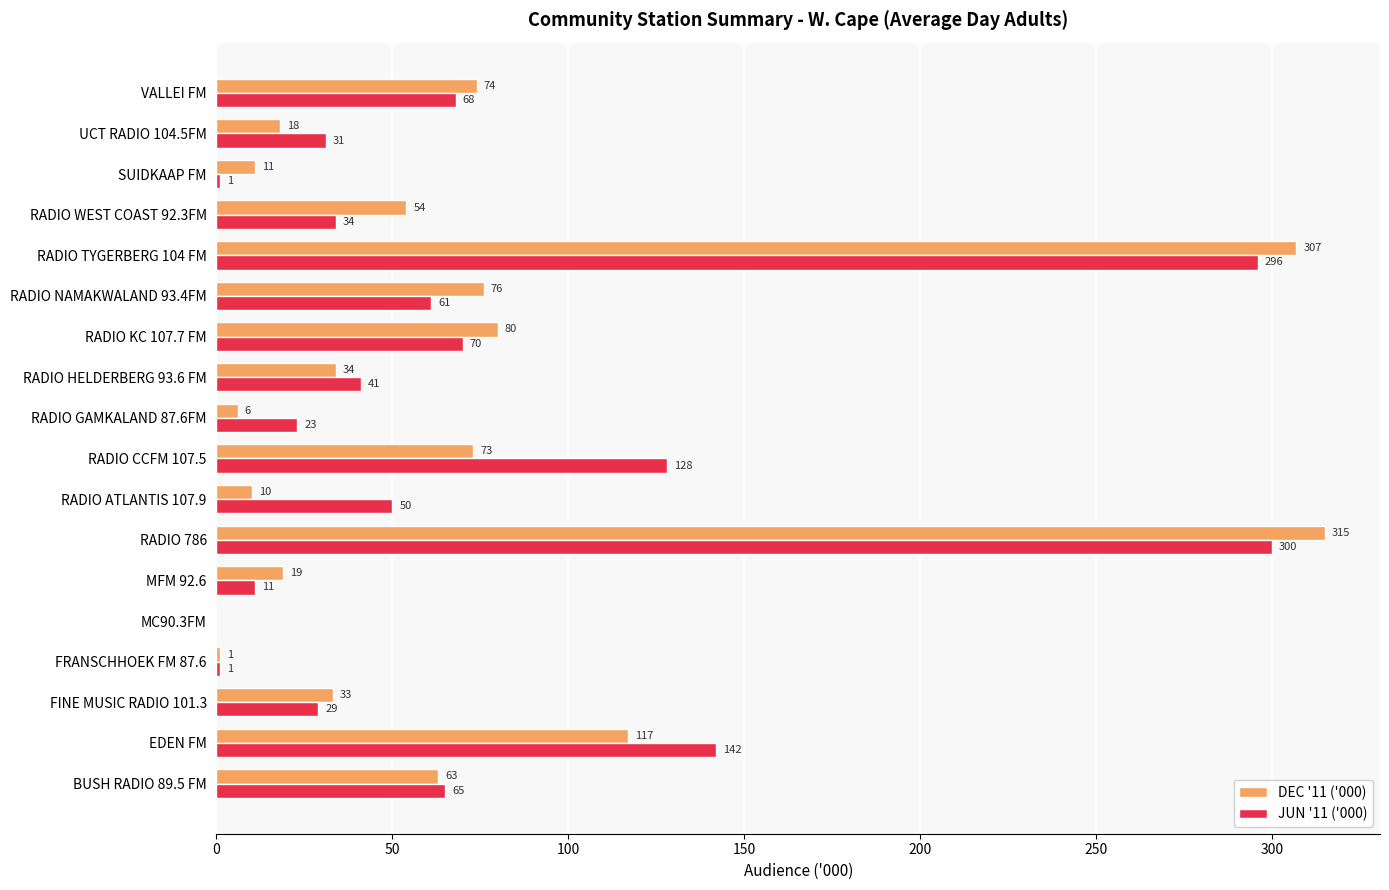

What is the sum of all JUN '11 ('000) values?

1351